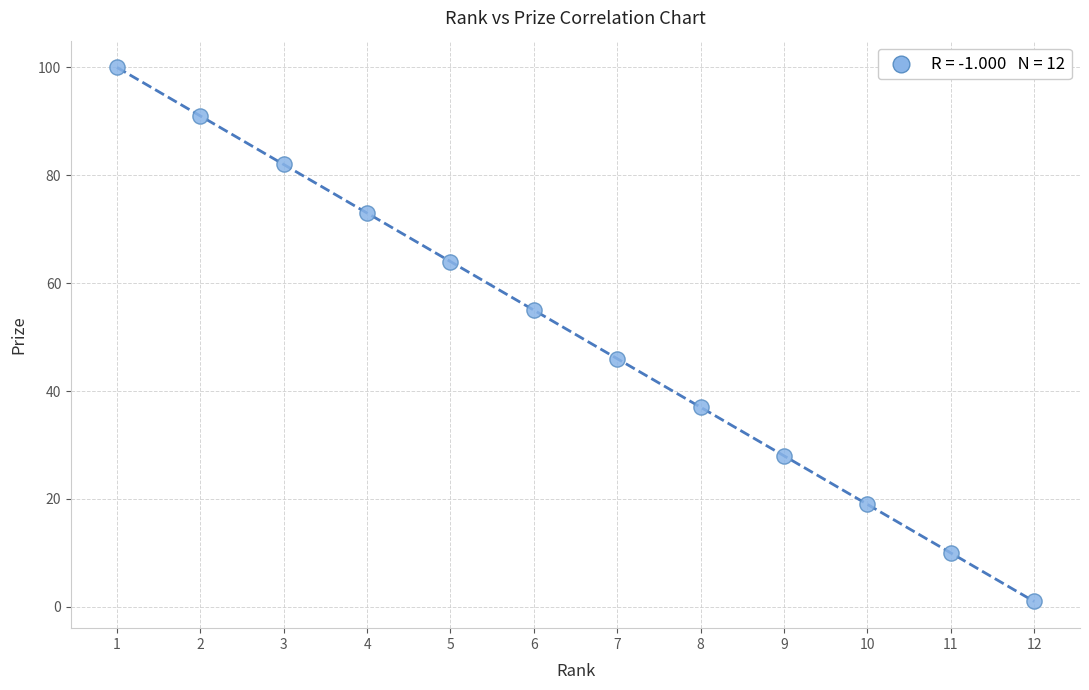

What is the range of X values (max minus min)?

11